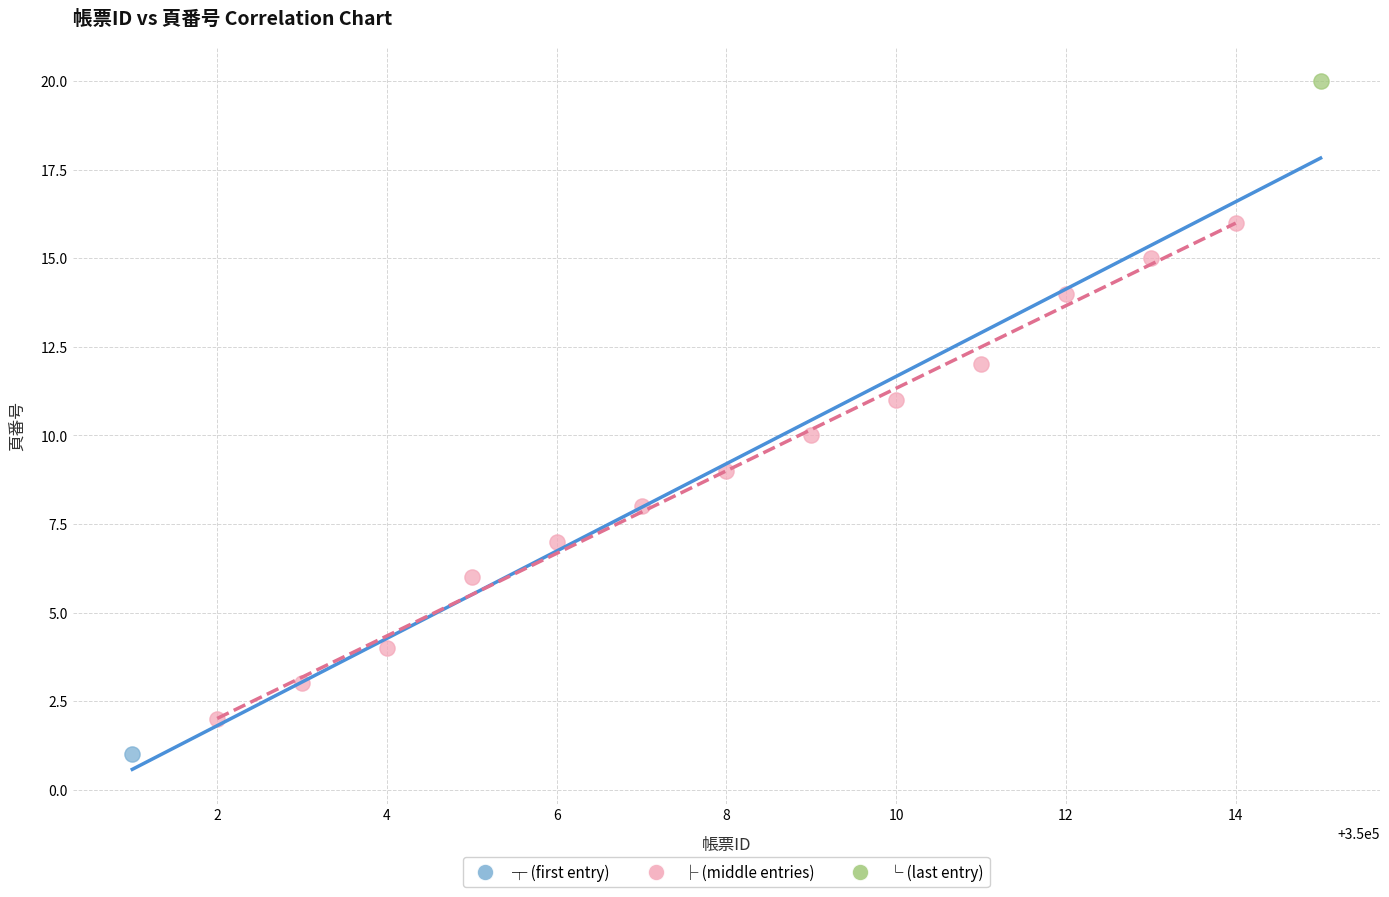

What are all the series names shown in the legend?

┬ (first entry), ├ (middle entries), └ (last entry)